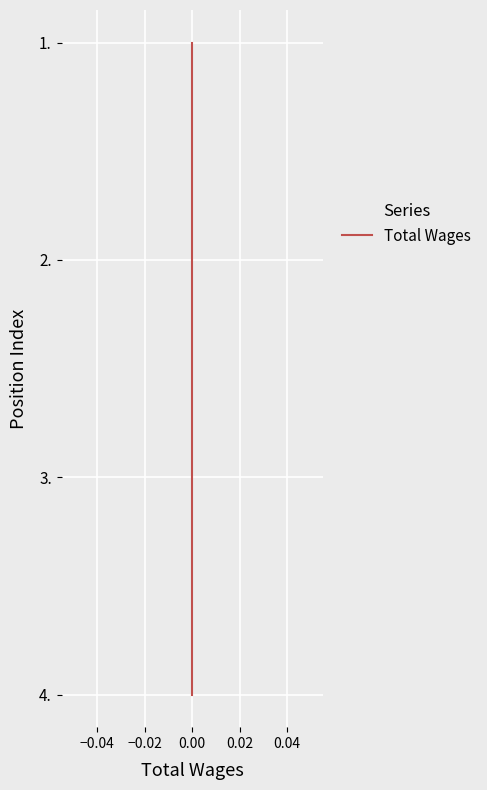

Is it true that the value at 0.00 is 0?

True